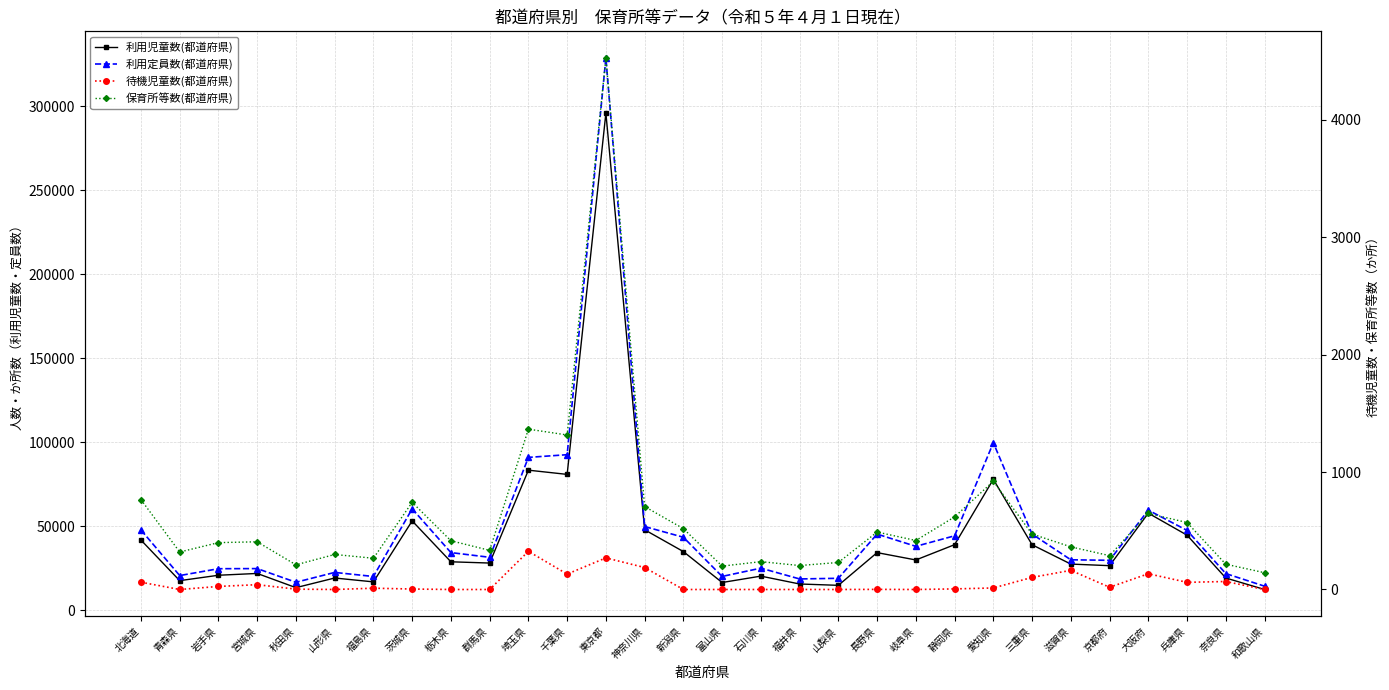

Reading left to right, transcribe all the data shown in this chart.

利用児童数(都道府県): 41688	17513	20729	21799	13344	19084	16780	53083	28737	27991	83290	80777	295891	47807	34815	16408	20207	15522	14724	34200	29825	38928	77843	38887	27381	26428	57697	44595	19088	12245
利用定員数(都道府県): 47682	20540	24621	24689	16553	22412	19994	60296	34218	31417	90902	92502	328746	49722	43354	20025	24954	18523	18914	45226	37940	44212	99636	45250	29929	29622	59486	47432	21722	14210
待機児童数(都道府県): 62	0	26	41	3	0	11	4	0	0	325	131	269	187	0	0	0	0	0	1	0	5	13	103	163	19	134	61	68	0
保育所等数(都道府県): 765	319	399	406	210	298	266	742	415	333	1365	1315	4525	706	518	199	237	204	230	489	417	618	921	472	363	288	647	570	215	143